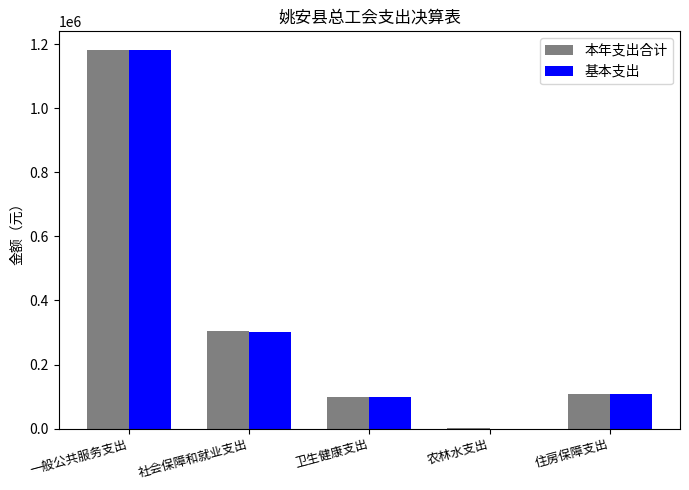

Between 卫生健康支出 and 农林水支出, which series saw the biggest shift?

基本支出